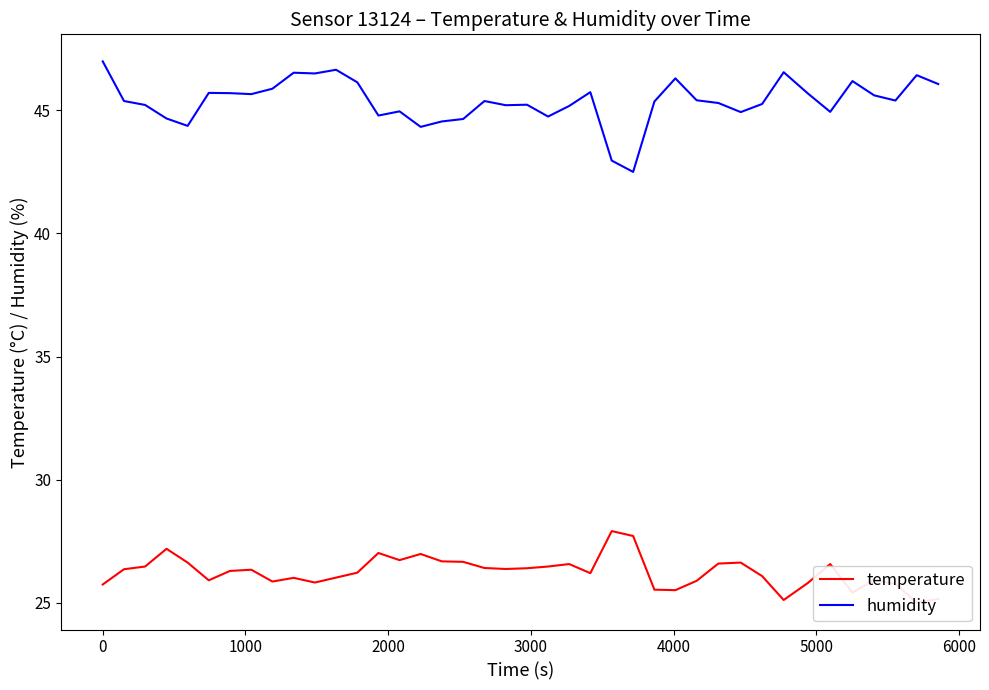

True or false: temperature has more than 1 interior local peaks.

True